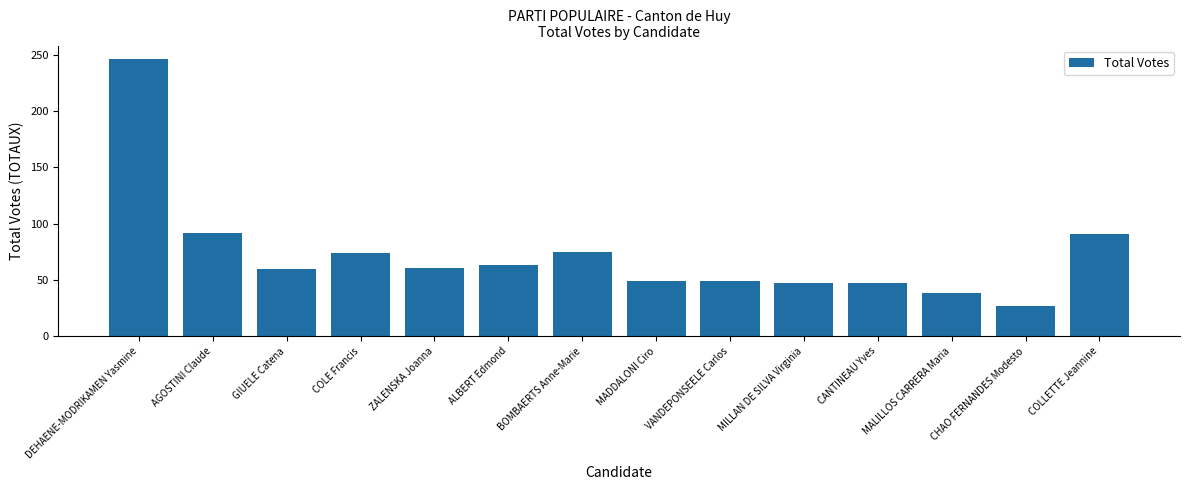

What is the difference between the maximum and minimum values?

219